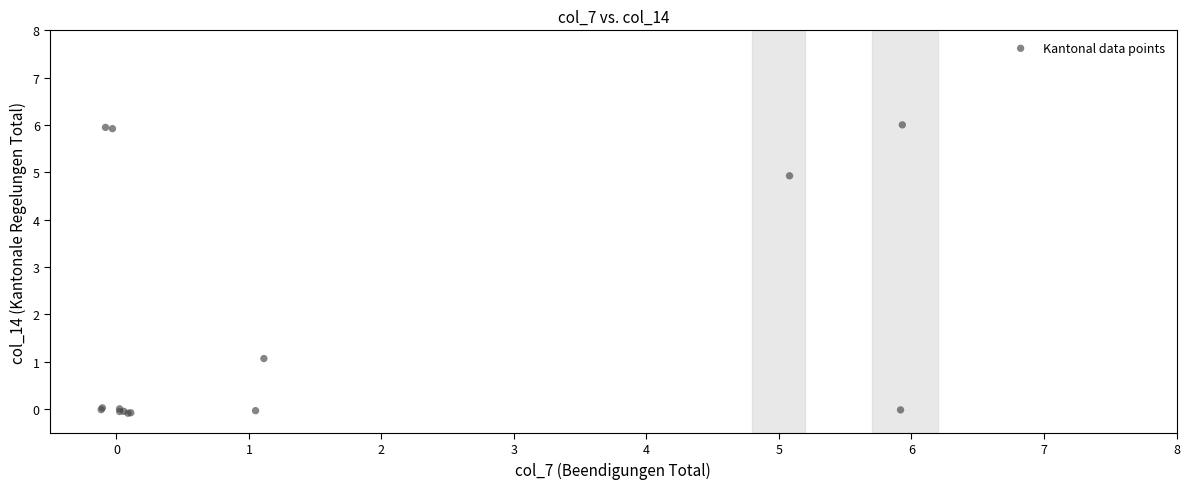

What Y value in the scatter plot is closest to 2?

1.1